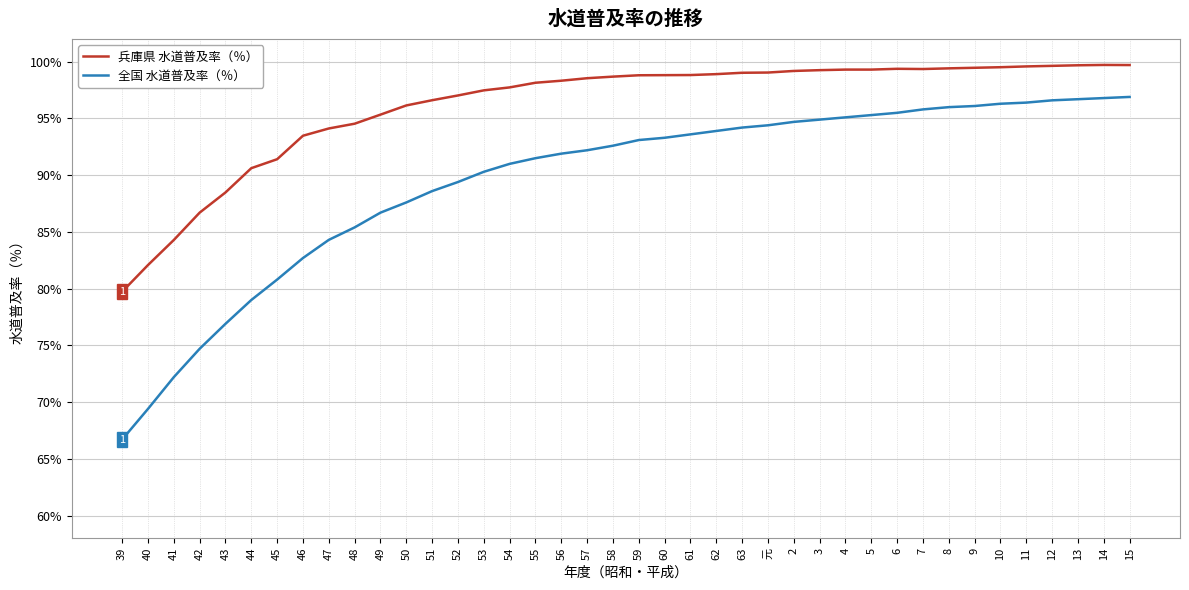

The 兵庫県 水道普及率（％） series shows 138.6 at 51. True or false?

False